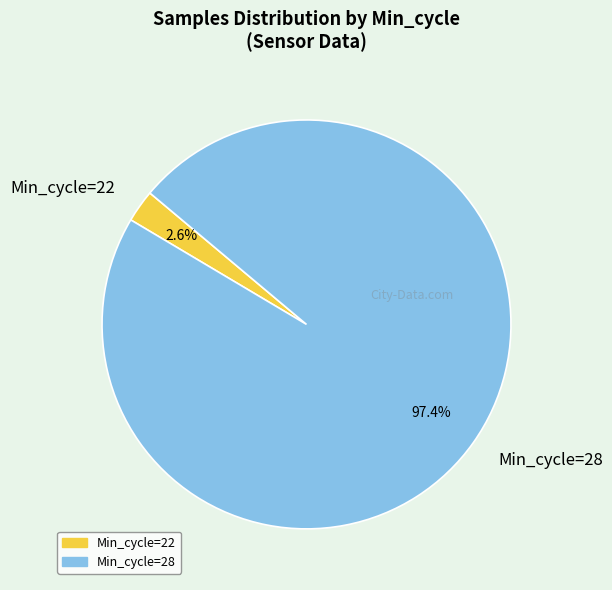

Which category accounts for the majority?

Min_cycle=28